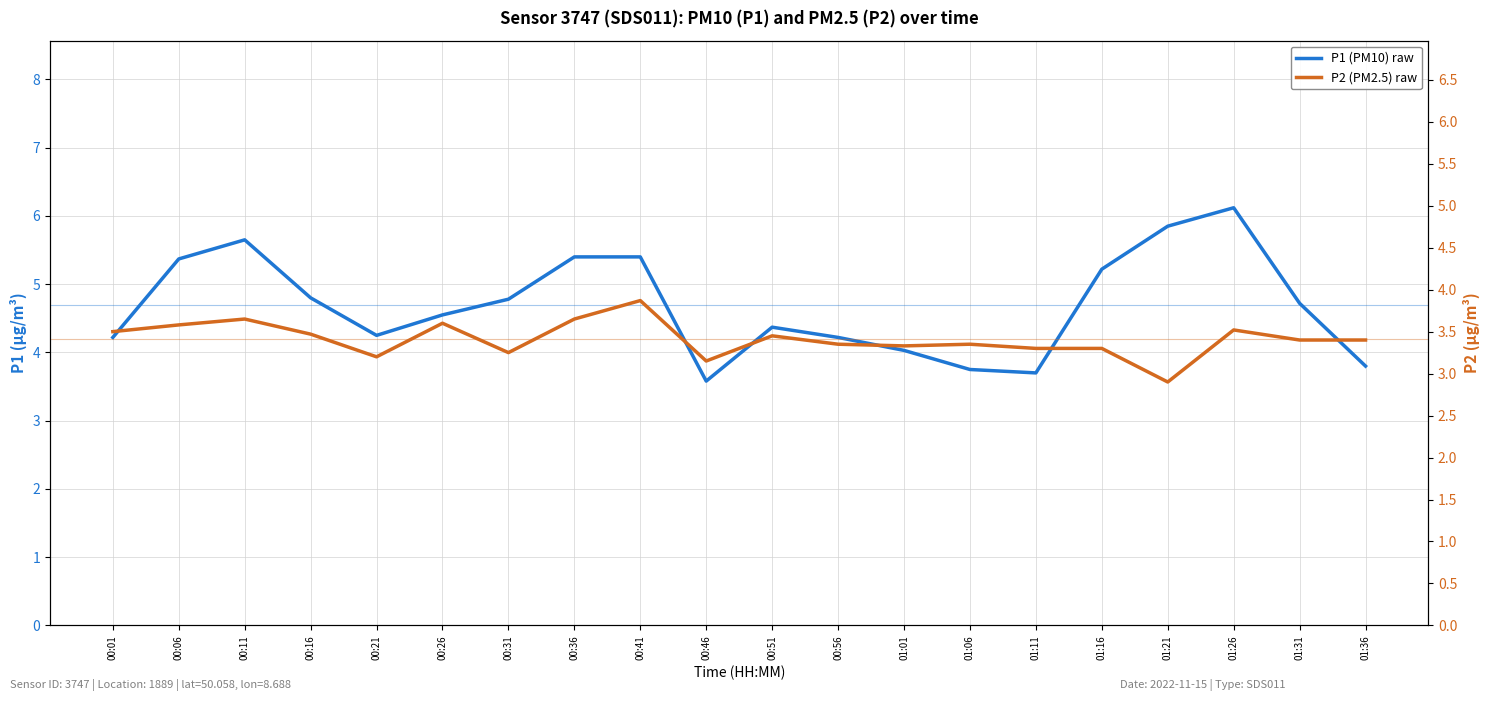

At 01:11, list the series in order from largest to smallest.

P1 (PM10) raw, P2 (PM2.5) raw